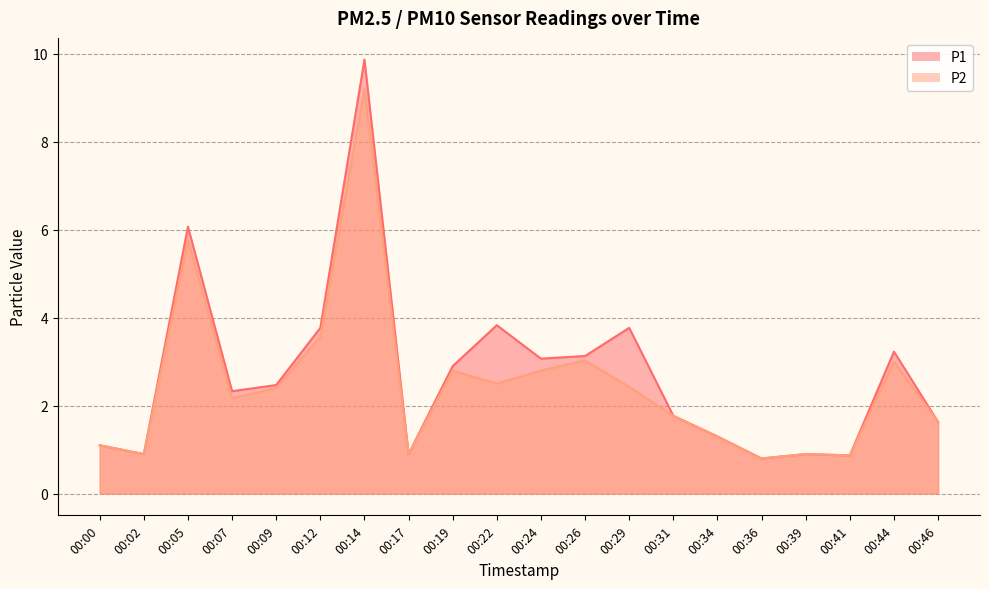

What is the value of the P1 point at the 19th from the left?

3.2